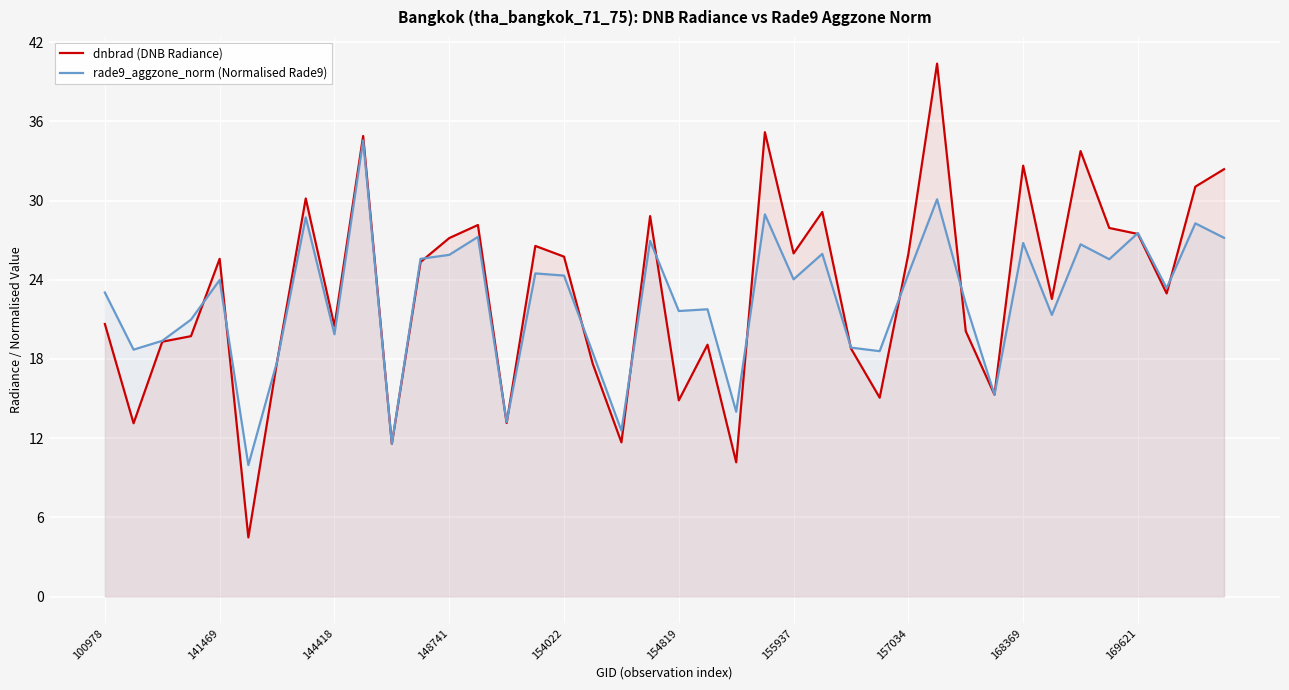

How many interior local peaks does the dnbrad (DNB Radiance) series have?

12